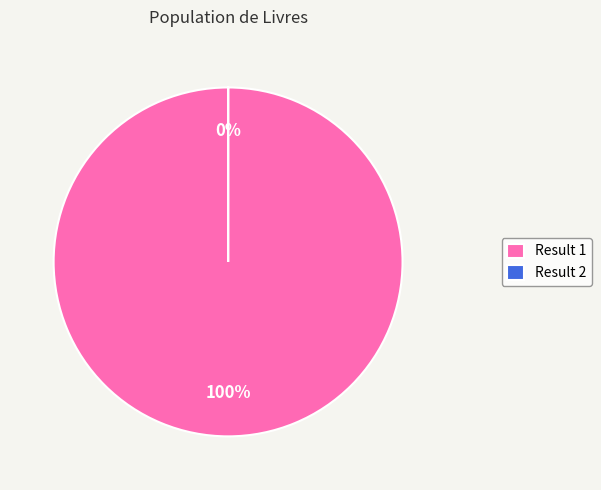

Rank the categories by value from lowest to highest.

2, 1